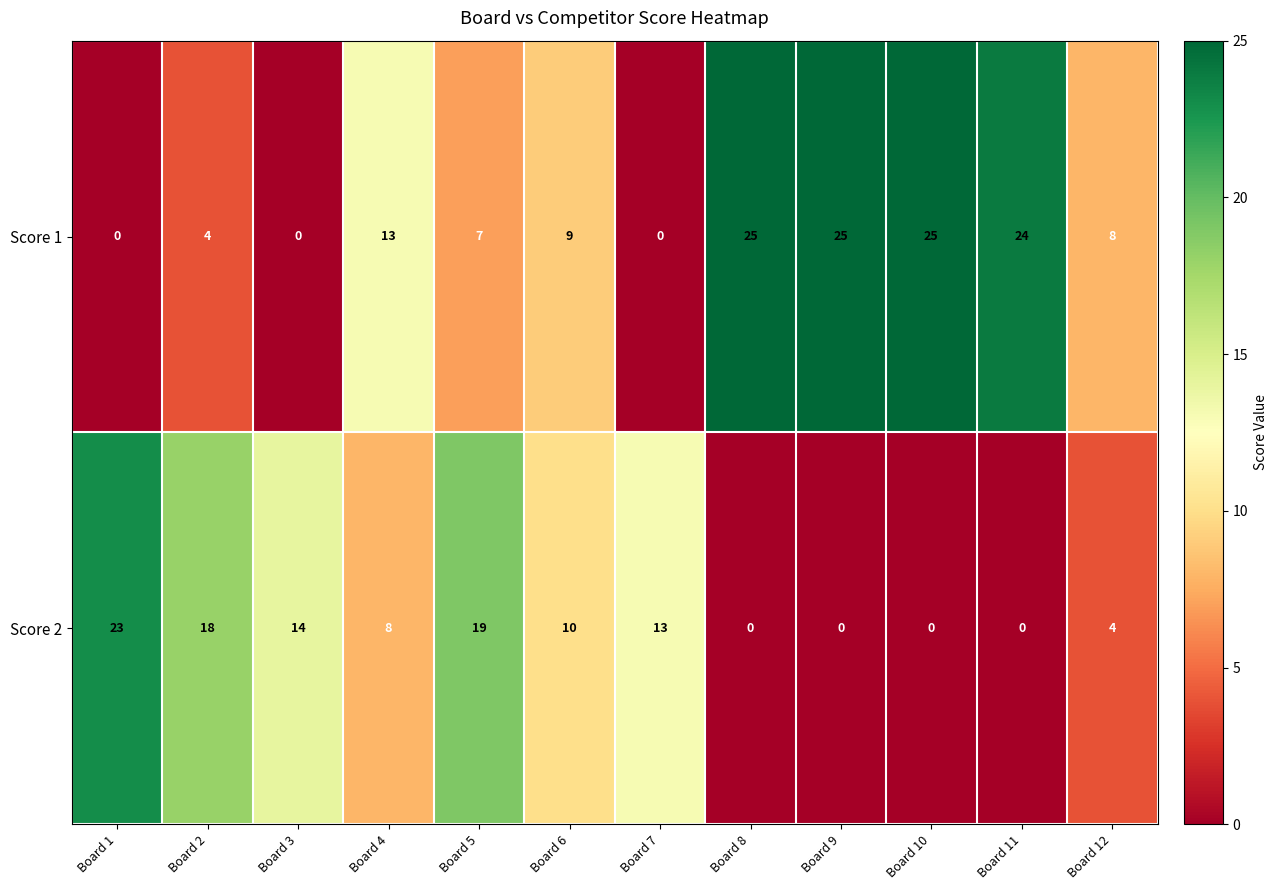

What is the sum of the Score 1 values at Board 3 and Board 2?

4